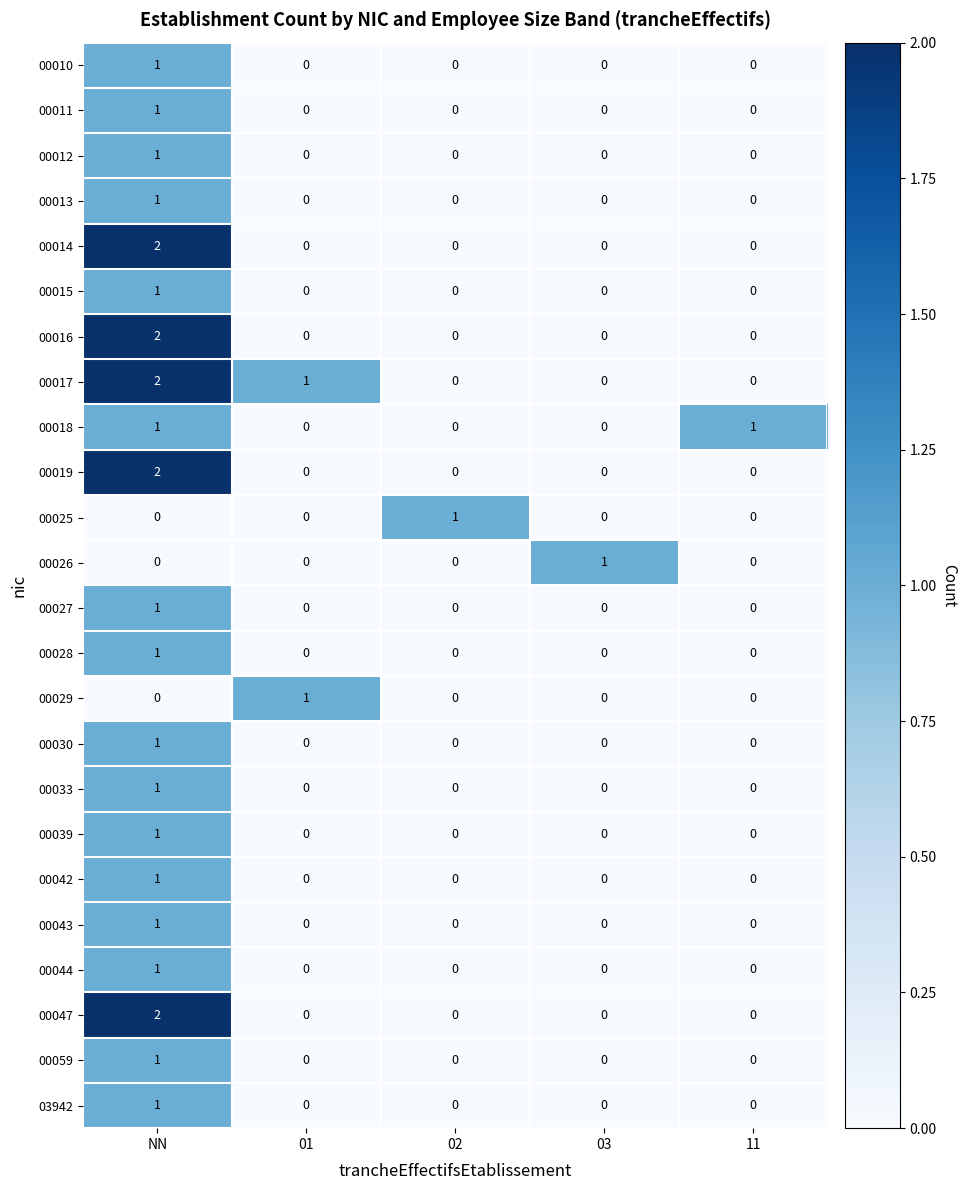

What is the spread (max minus min) of values at 11?

1